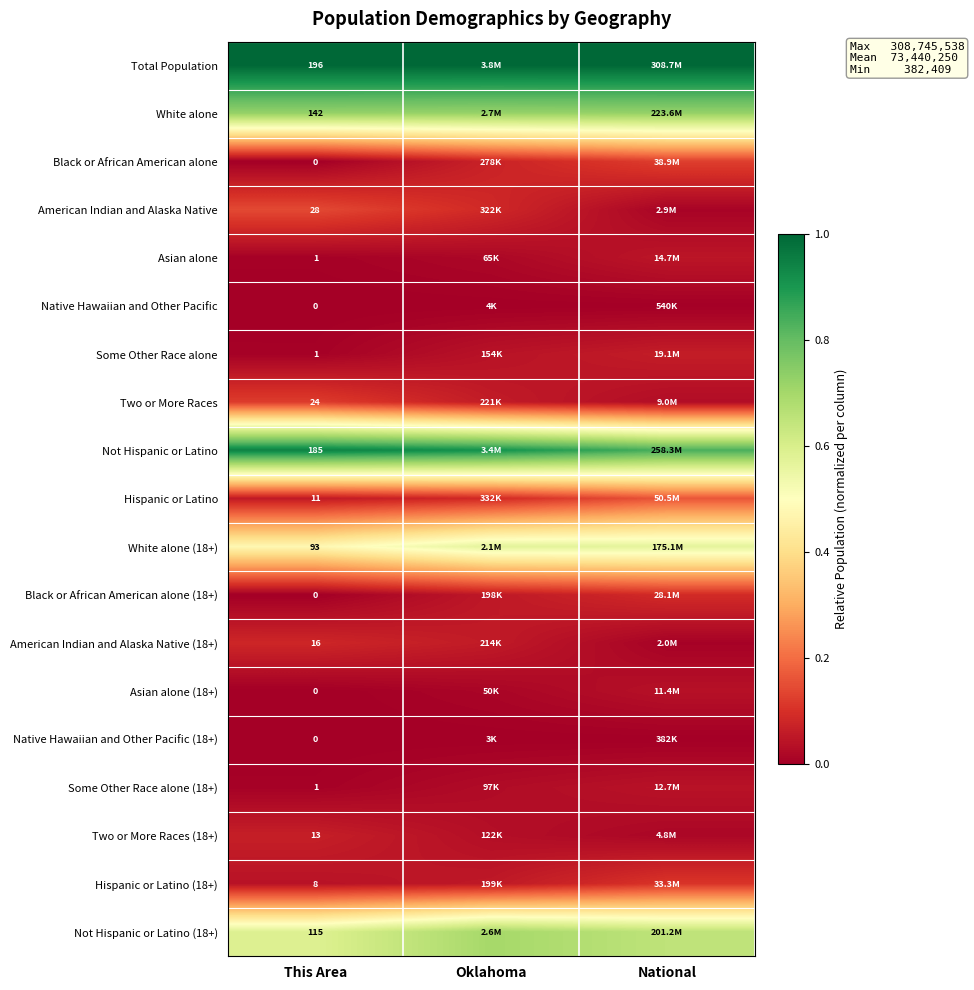

Rank the categories by Black or African American alone value from highest to lowest.

National, Oklahoma, This Area